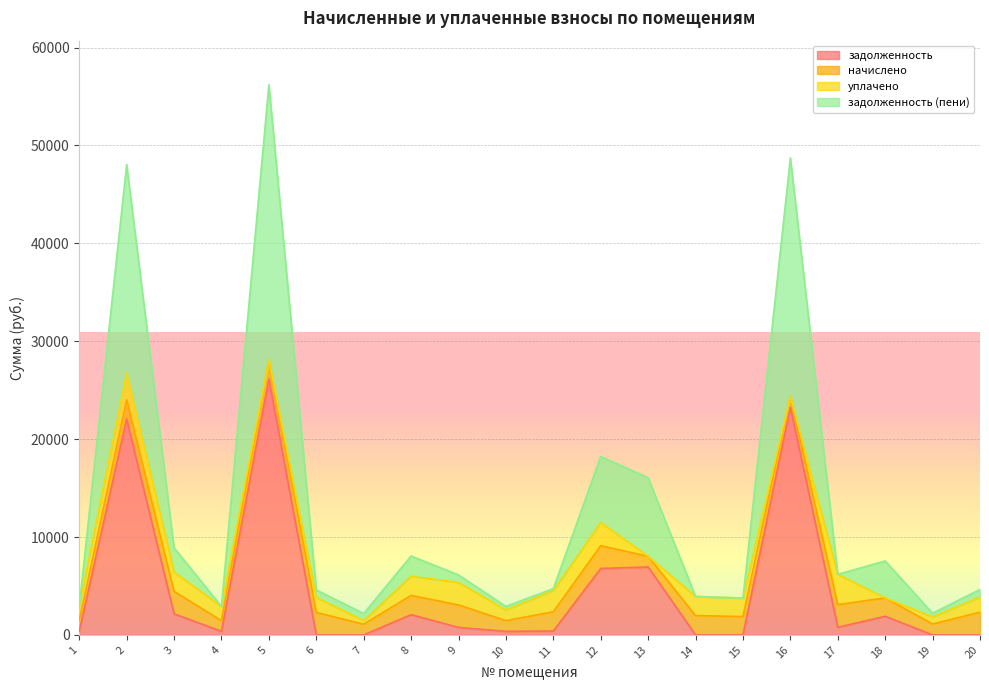

What is the sum of the задолженность values at 1 and 14?

363.8